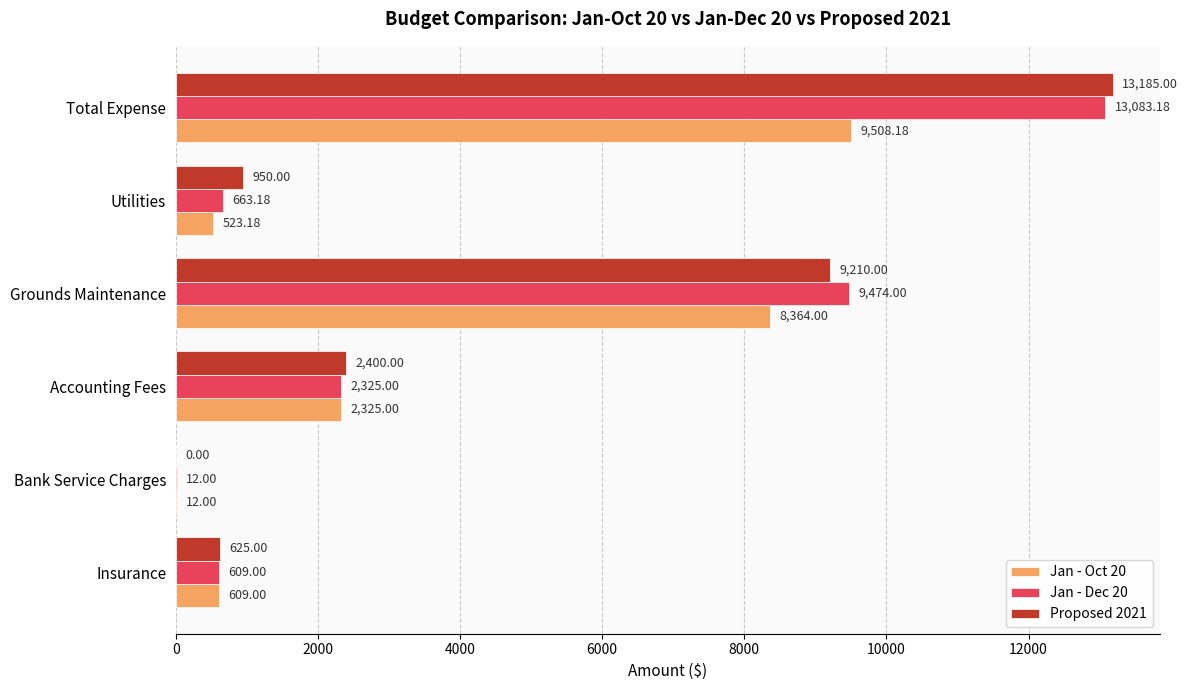

At which label does Proposed 2021 reach its peak?

Total Expense